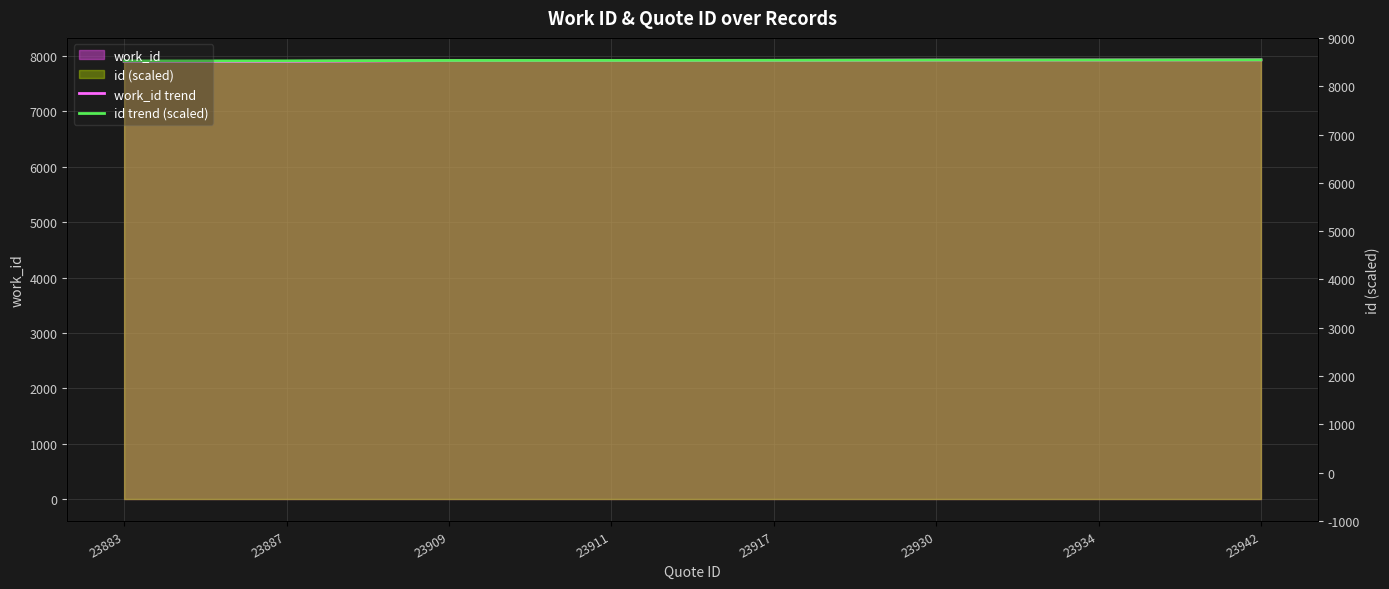

How many data points in work_id trend are above 7922?

3